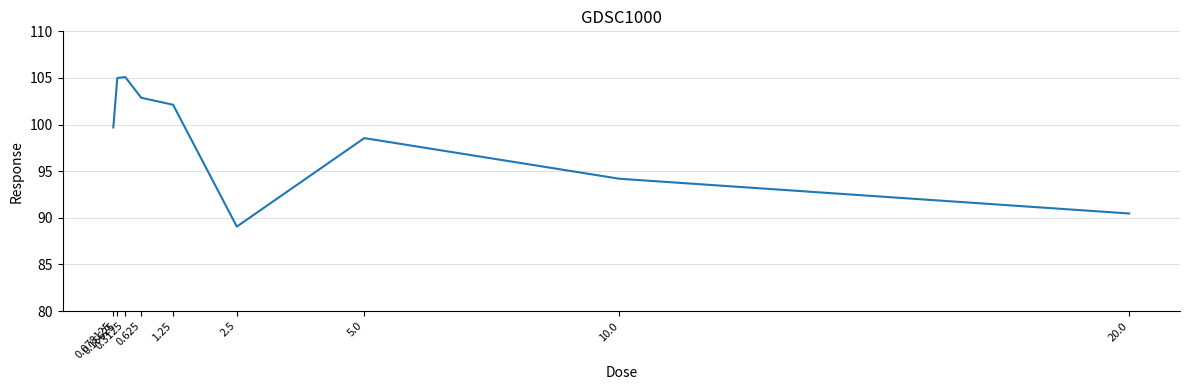

What is the greatest value displayed?

105.1